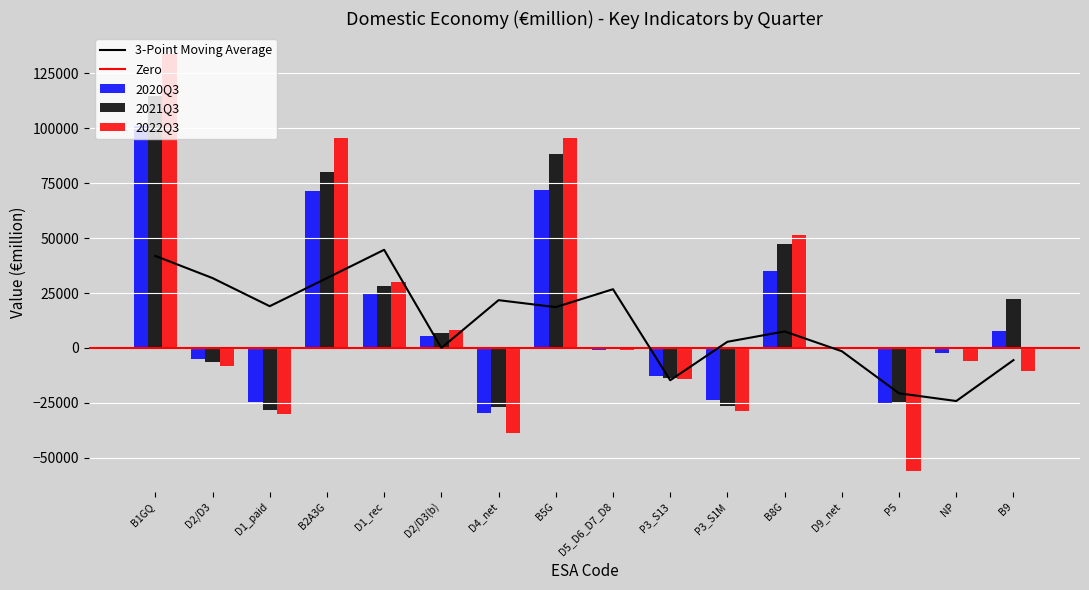

At which label does 2021Q3 reach its peak?

B1GQ